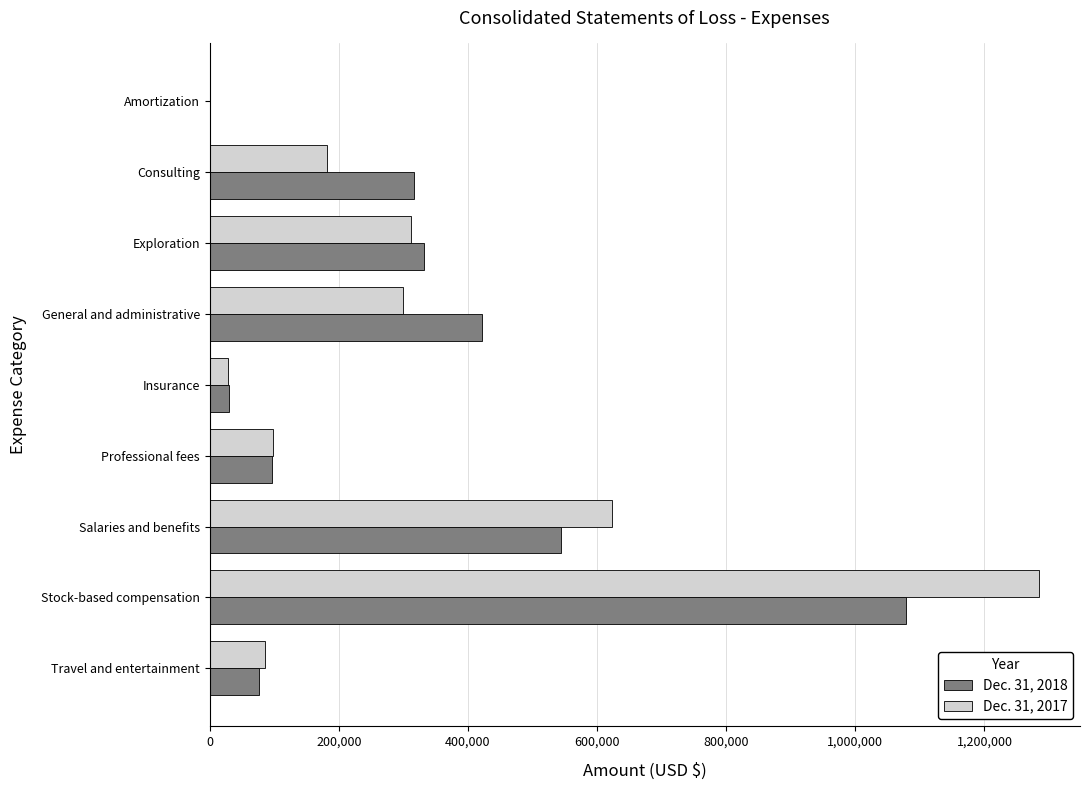

What is the sum of all Dec. 31, 2017 values?

2915706